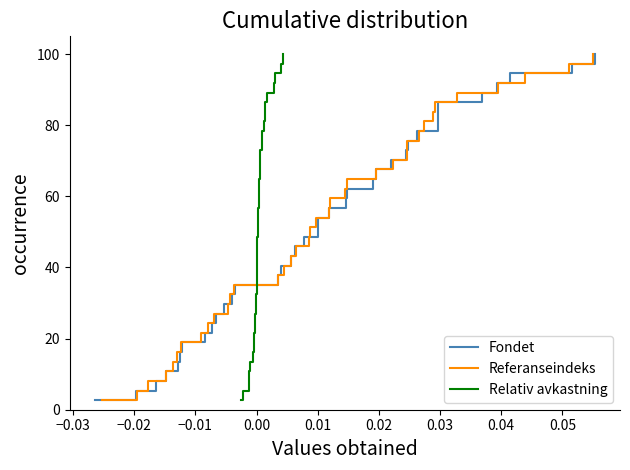

What is the minimum value for Fondet?

2.7